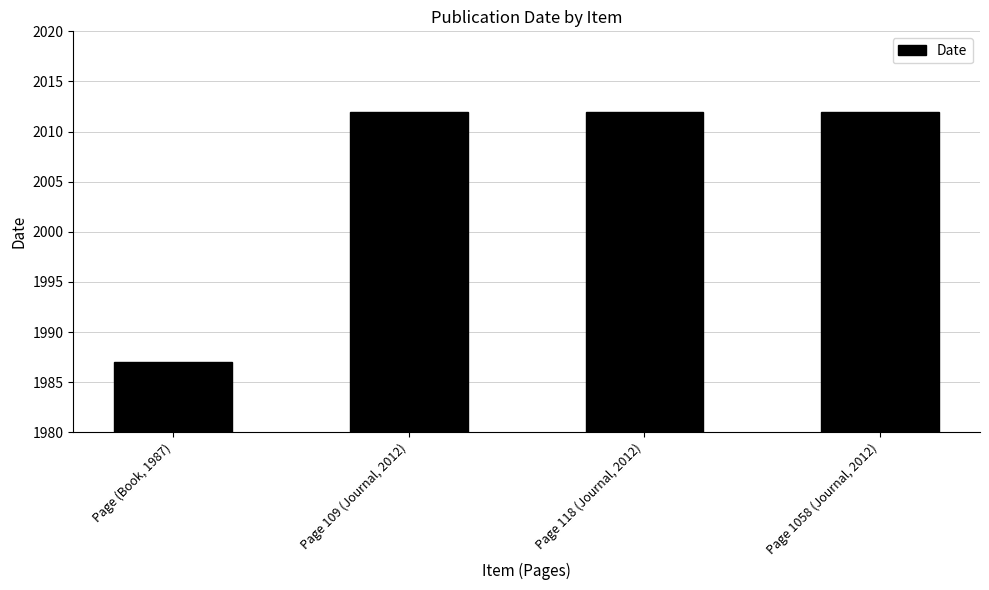

What value does the data have at Page 1058 (Journal, 2012), to the nearest 5?

2010